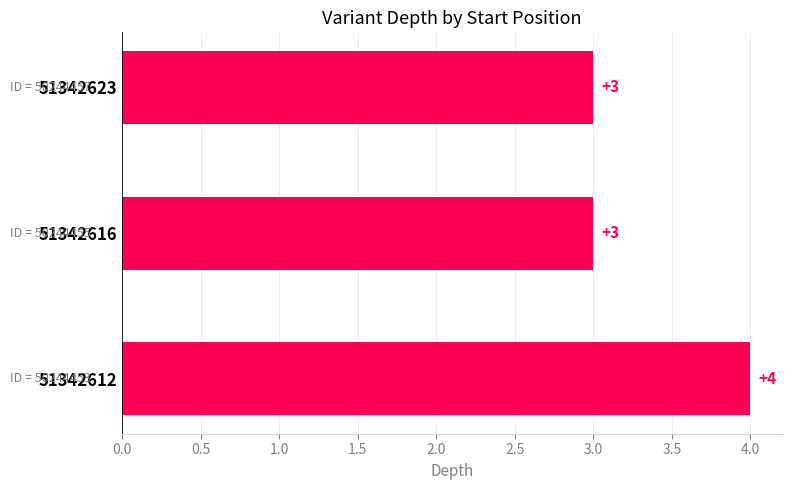

What is the average value?

3